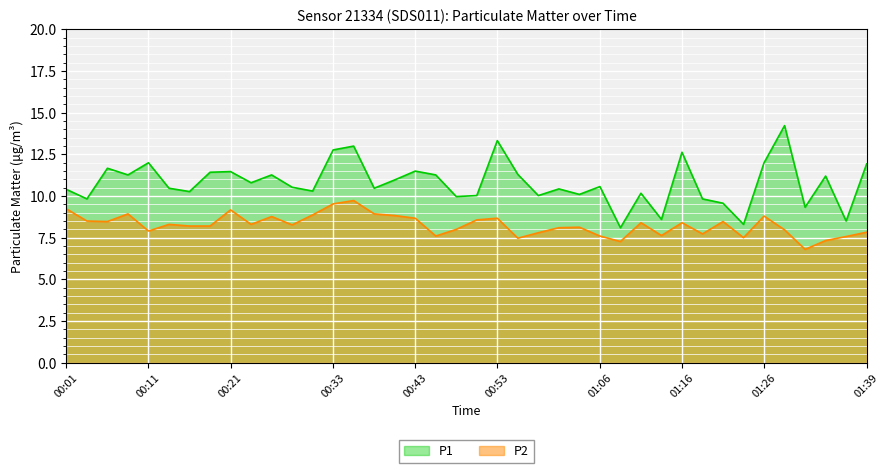

What is the total value across all series at 00:03?

18.3